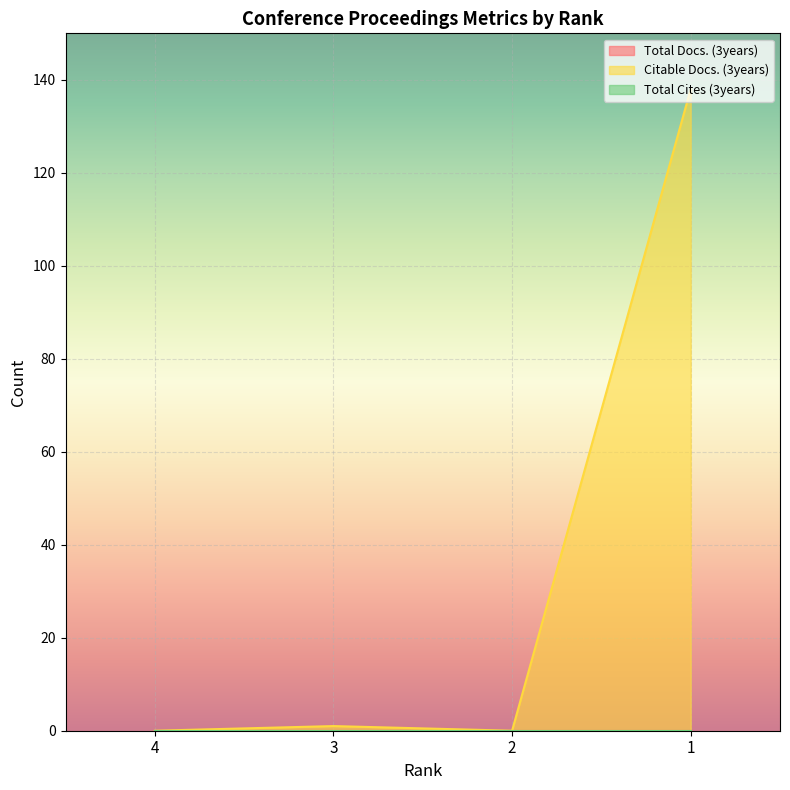

Which has a higher value, 1 or 4?

1